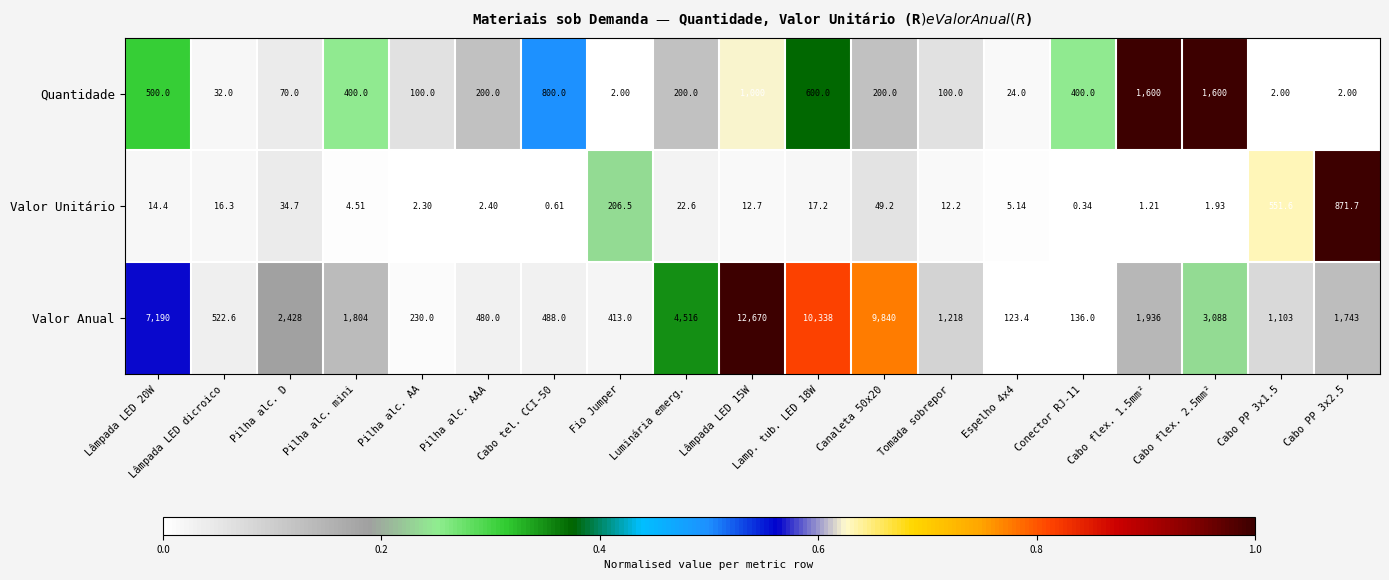

Rank the series by their maximum value, from highest to lowest.

Valor Anual, Quantidade, Valor Unitário